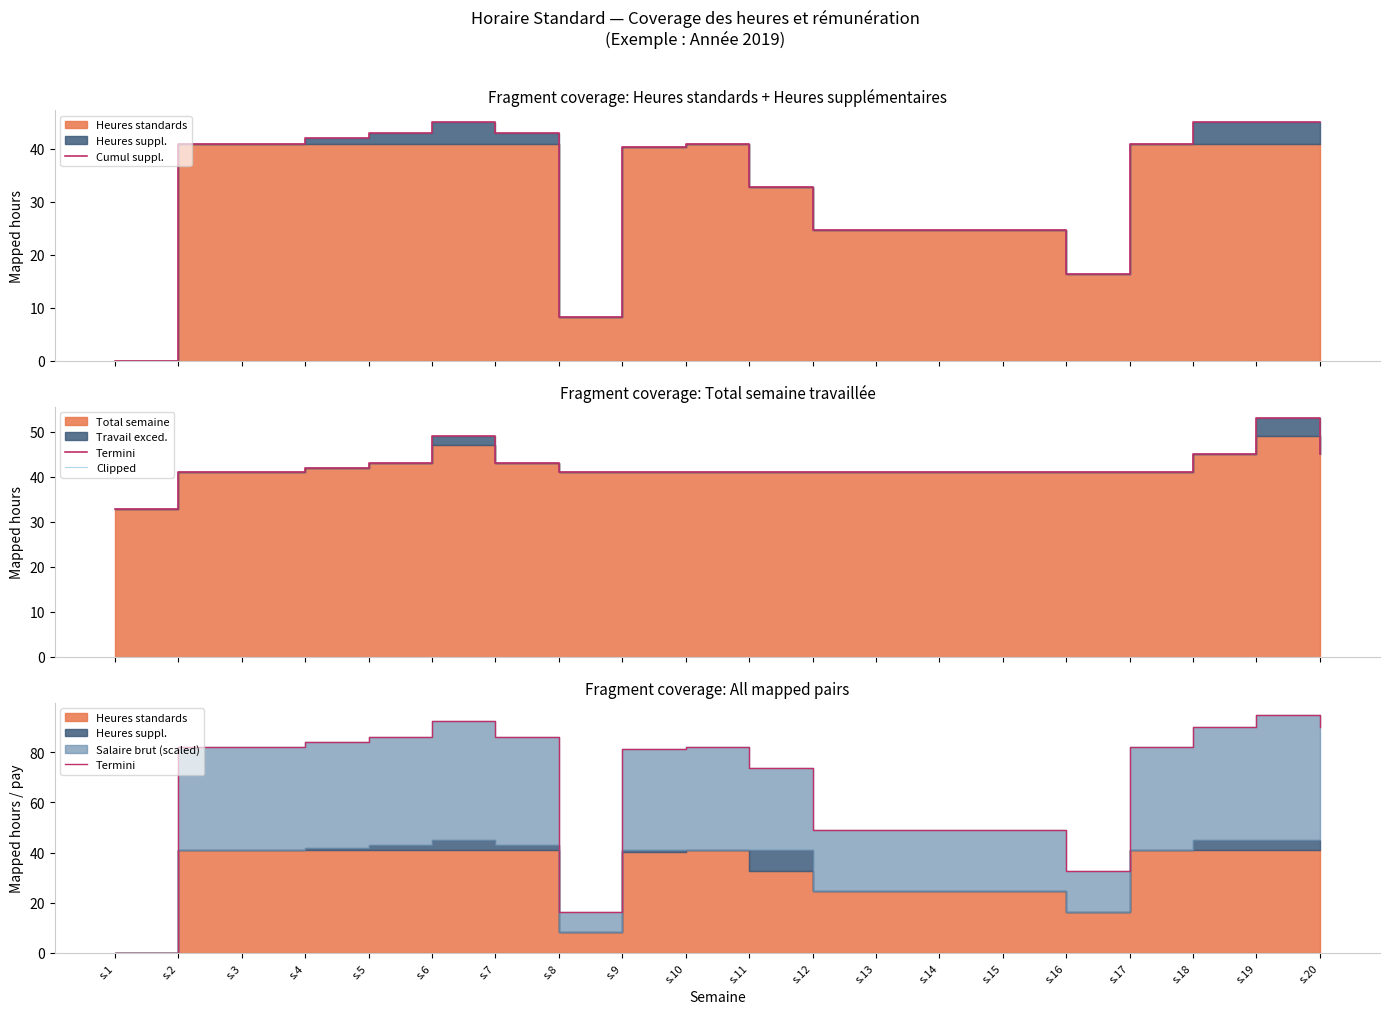

What is the difference between the maximum and minimum values in the Termini series?

95.0